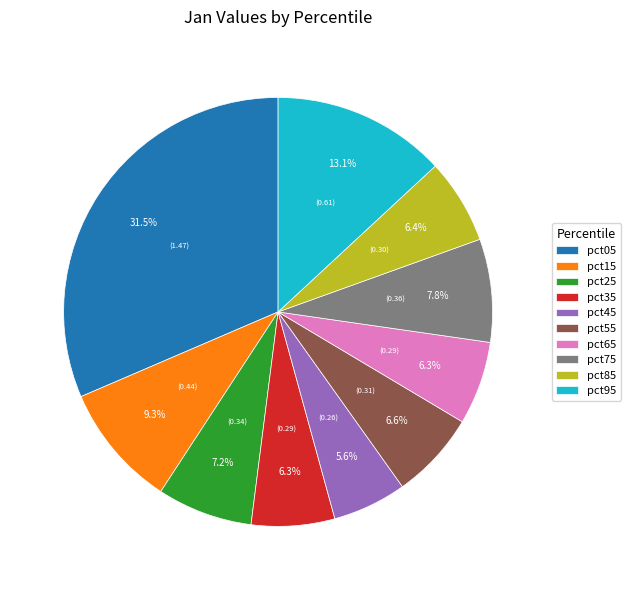

Is there a majority slice in this chart?

No